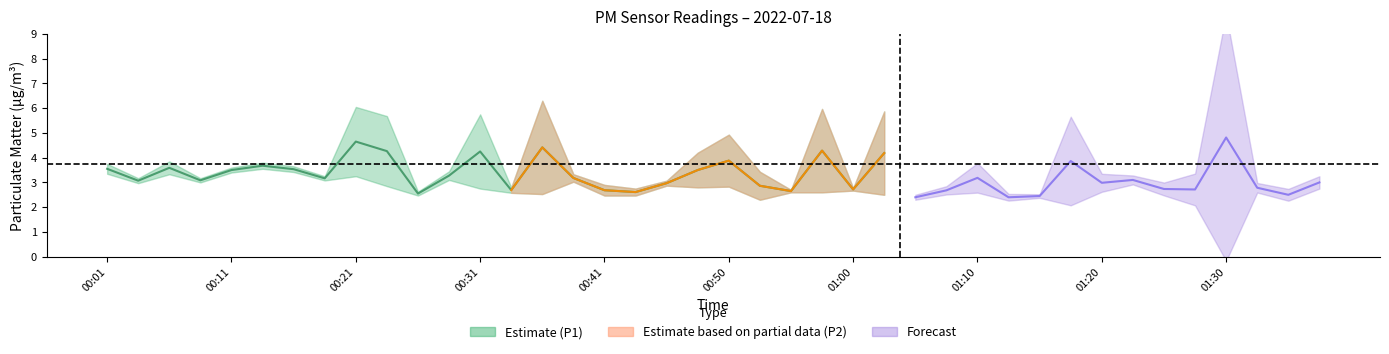

Which series has the largest total across all categories?

P1